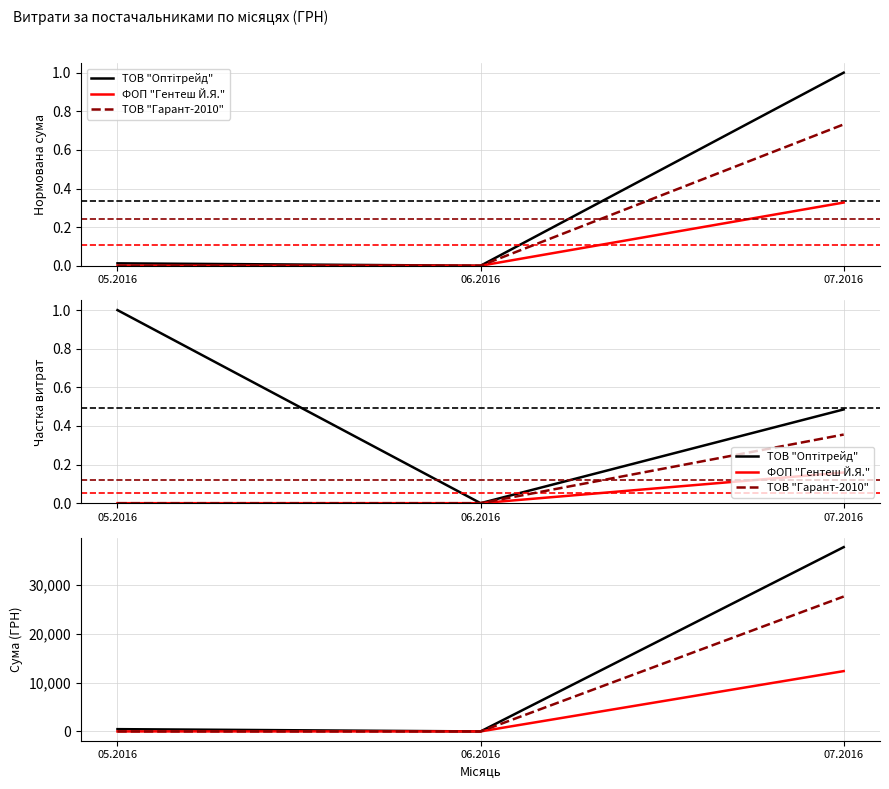

True or false: ТОВ "Гарант-2010" has a value of -9145 at 05.2016.

False